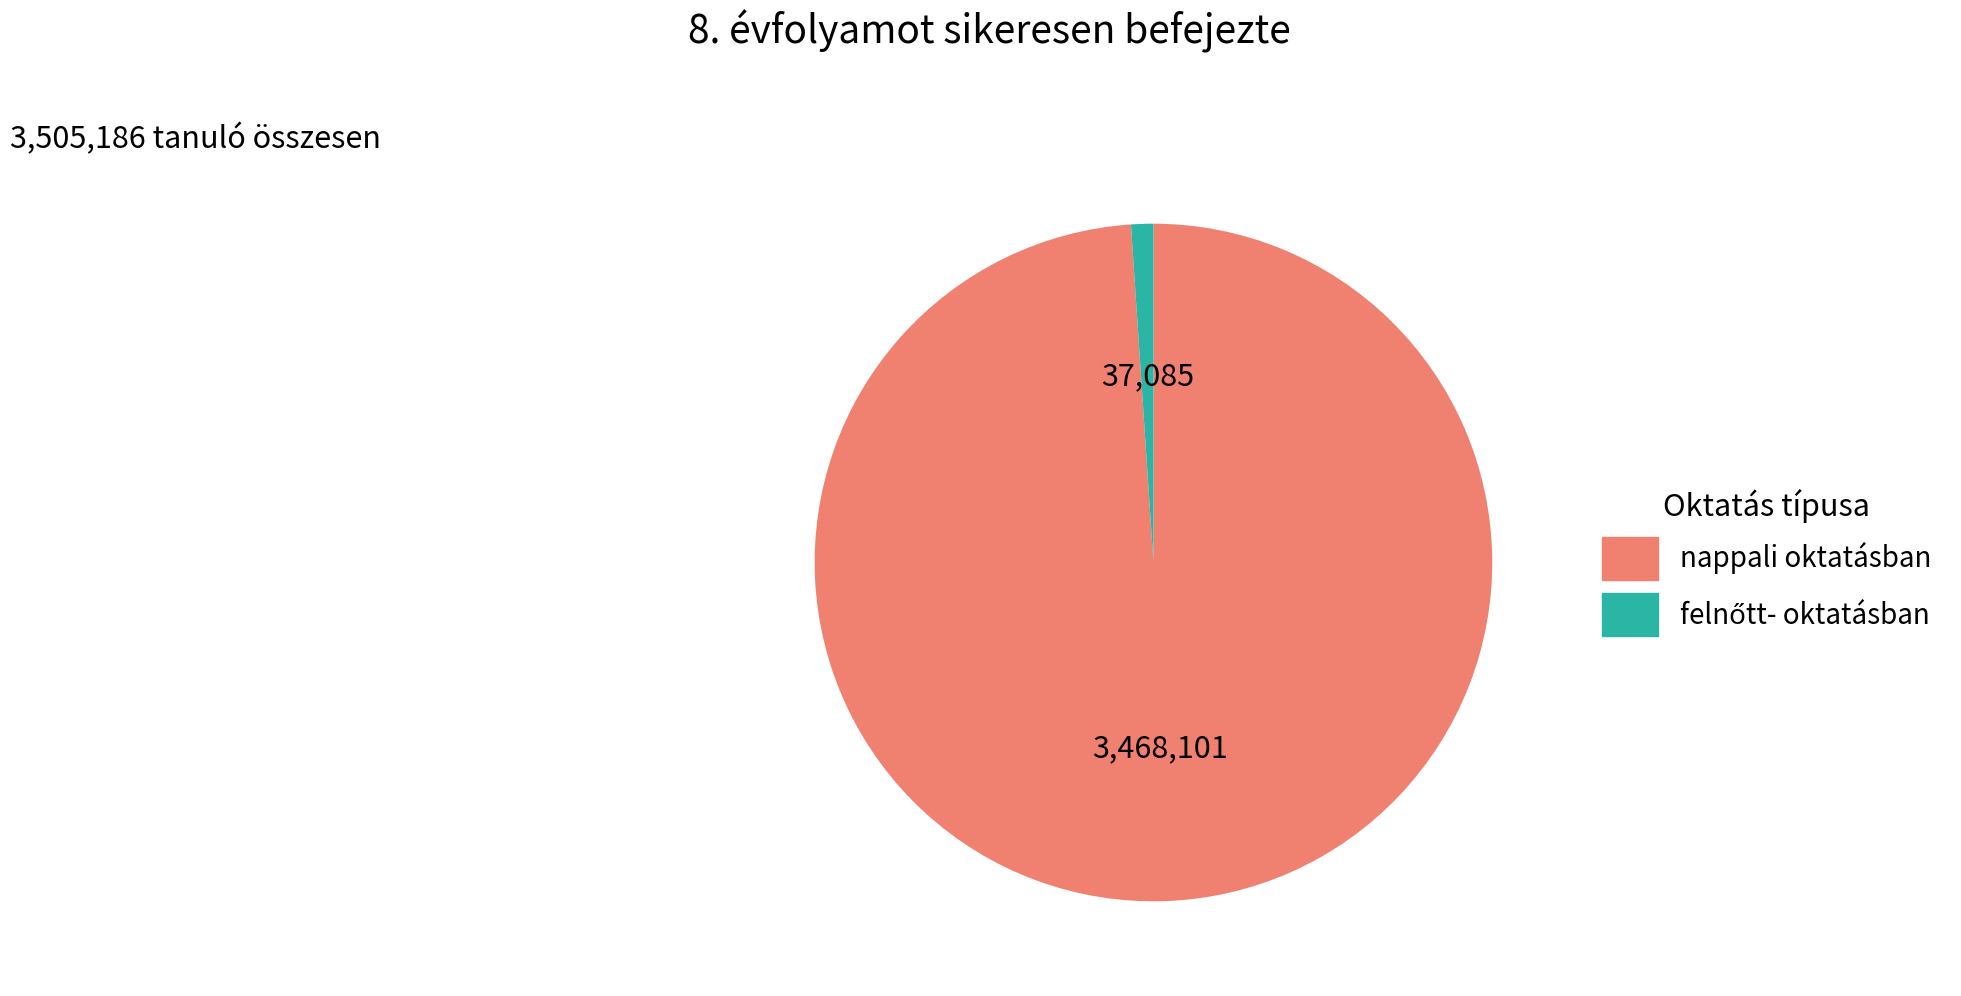

Does any single category account for the majority?

Yes